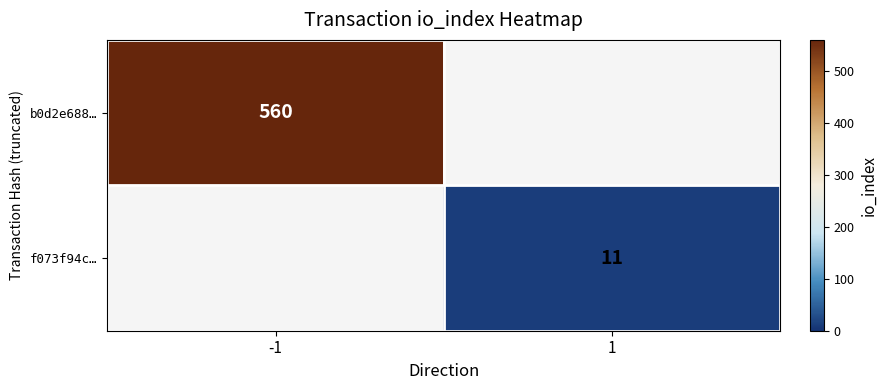

The b0d2e688… series shows 239 at -1. True or false?

False